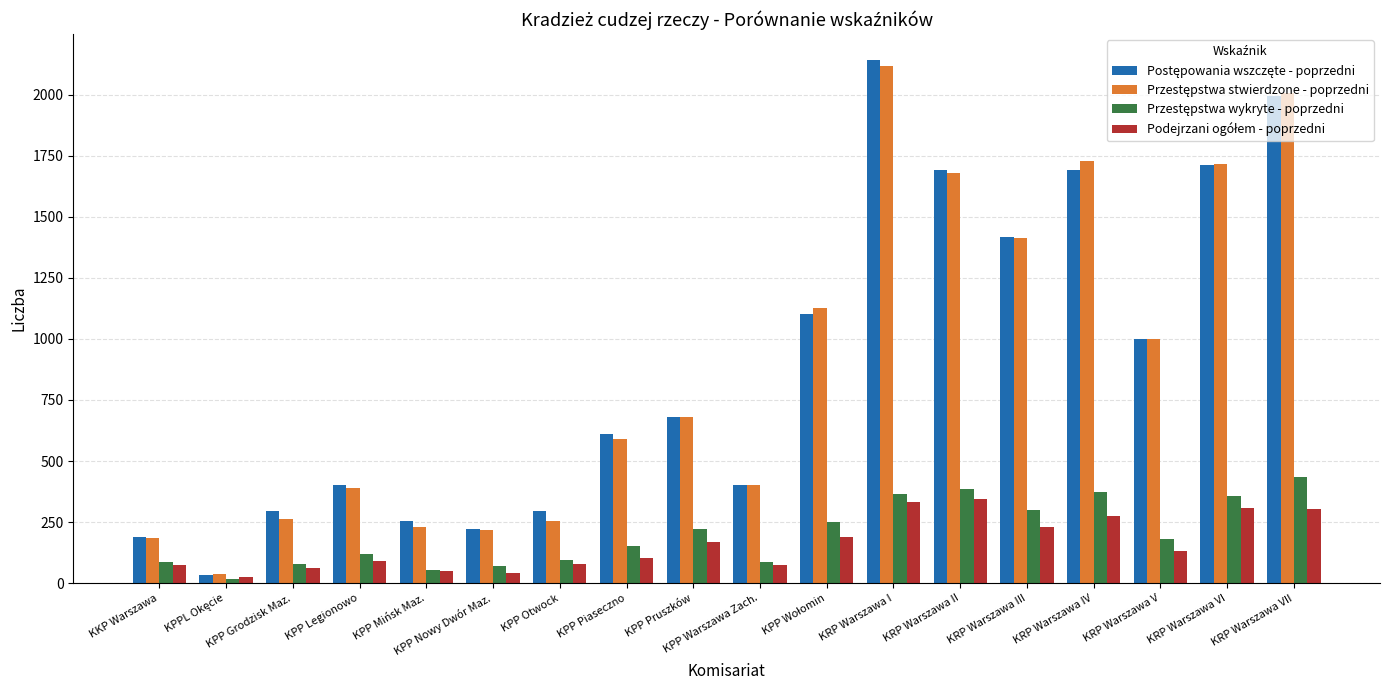

What is the difference between the highest and lowest values at KPP Grodzisk Maz.?

230